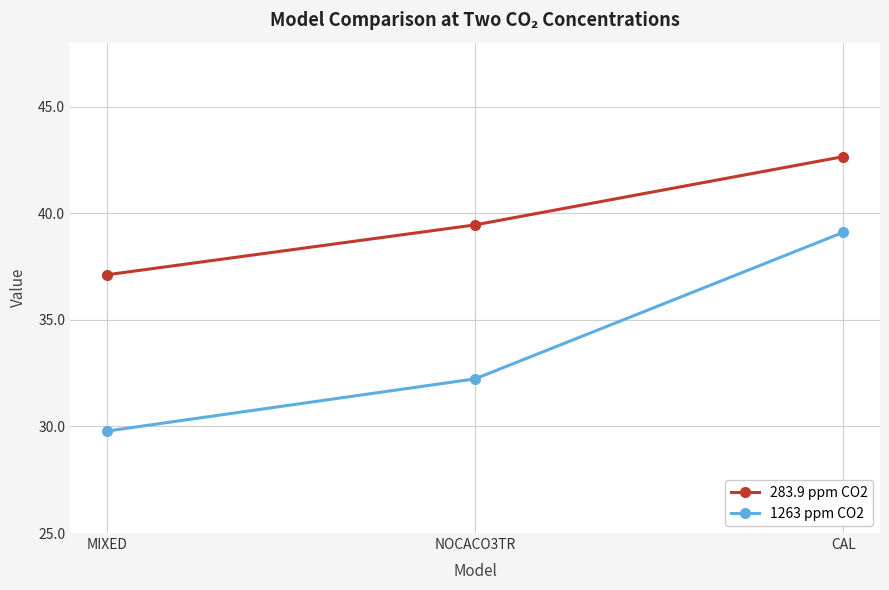

How many distinct data groups are displayed?

2